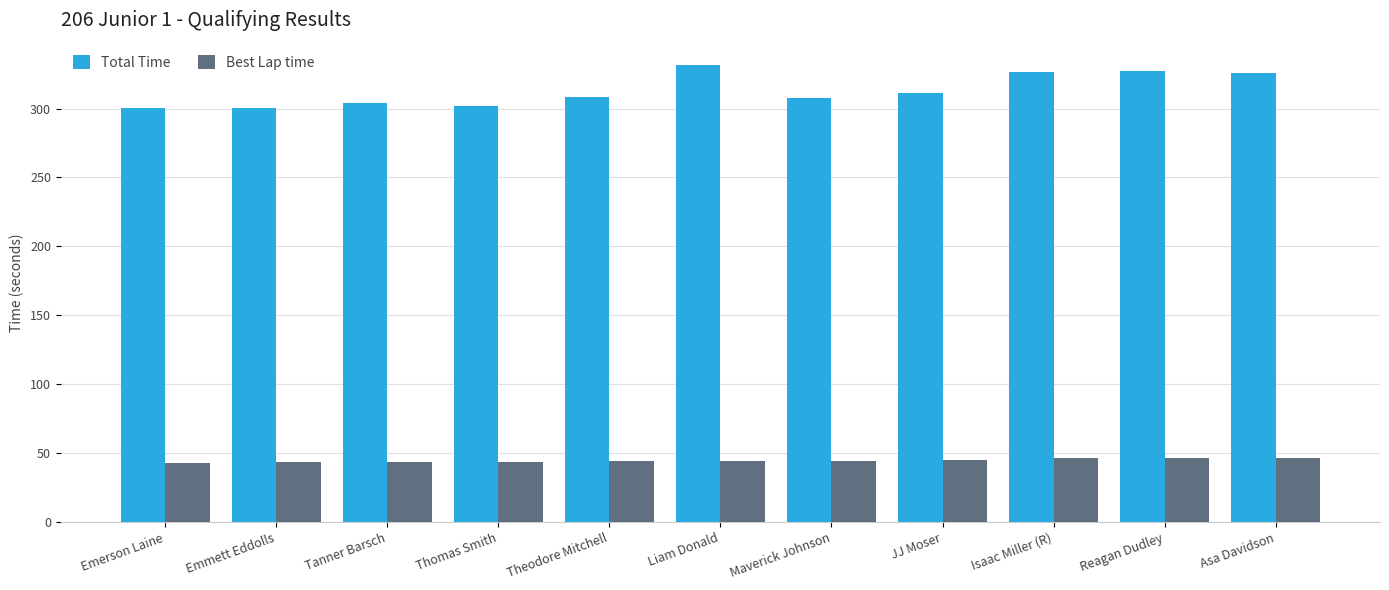

What is the label of the 7th bar from the right?

Theodore Mitchell